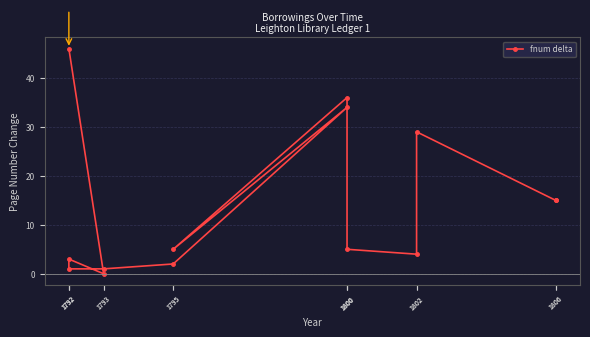

True or false: there are more than 0 points higher than both neighbors.

True